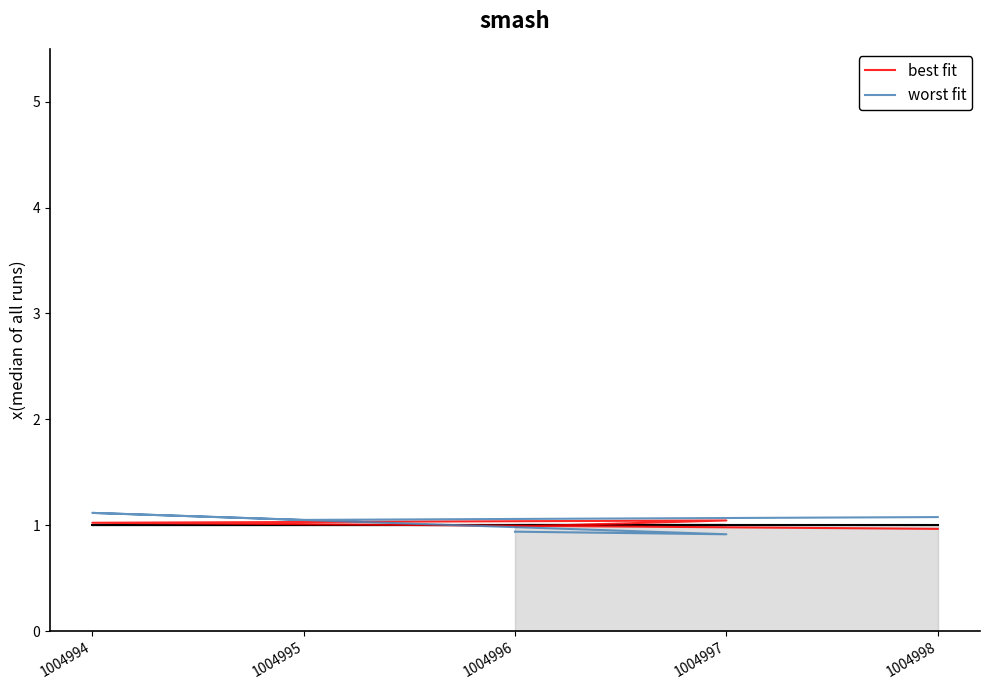

In worst fit, how many points are higher than both neighbors (excluding endpoints)?

1